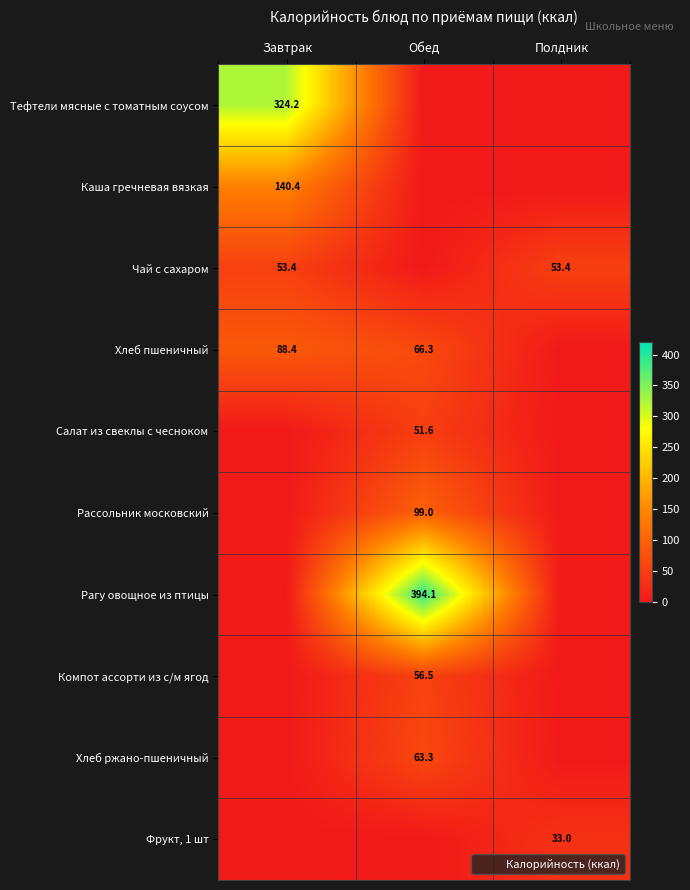

Which series has the largest total across all categories?

Рагу овощное из птицы